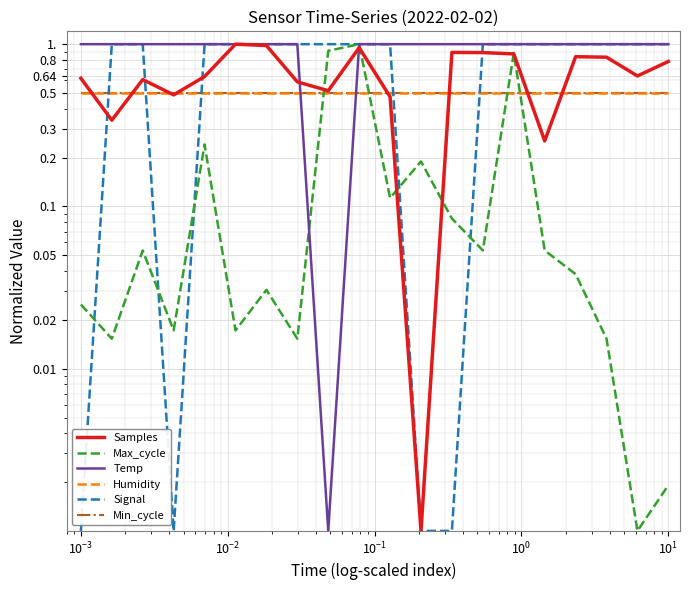

Is it true that Samples equals 0.3 at 12?

False